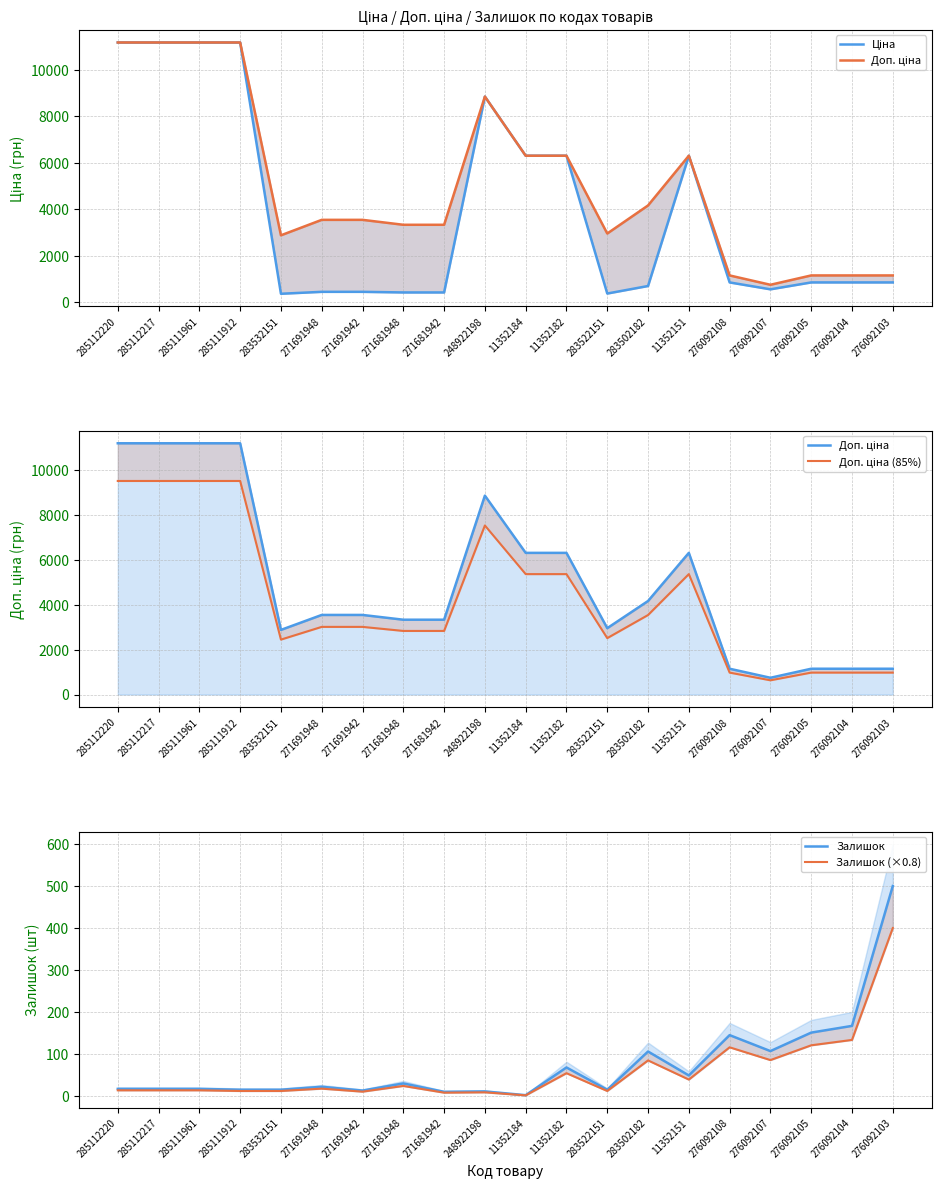

Between 276092107 and 248922198, which is larger?

248922198